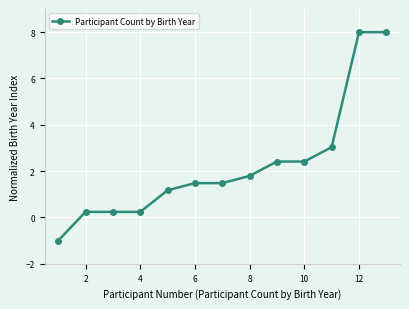

Reading right to left, list all the values displayed in this chart.

8.0	8.0	3.0	2.4	2.4	1.8	1.5	1.5	1.2	0.2	0.2	0.2	-1.0